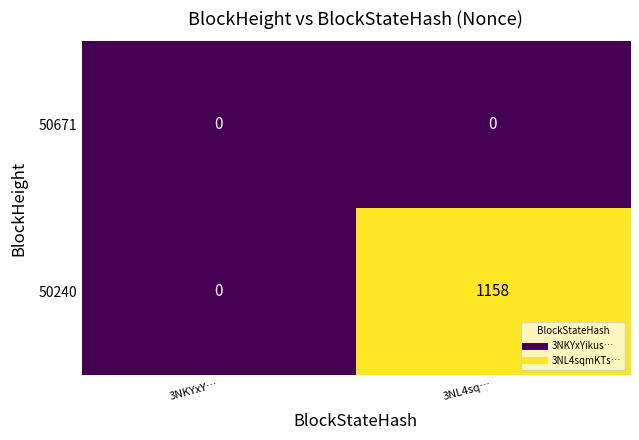

The value of 50671 at 3NL4sq… is 0. True or false?

True